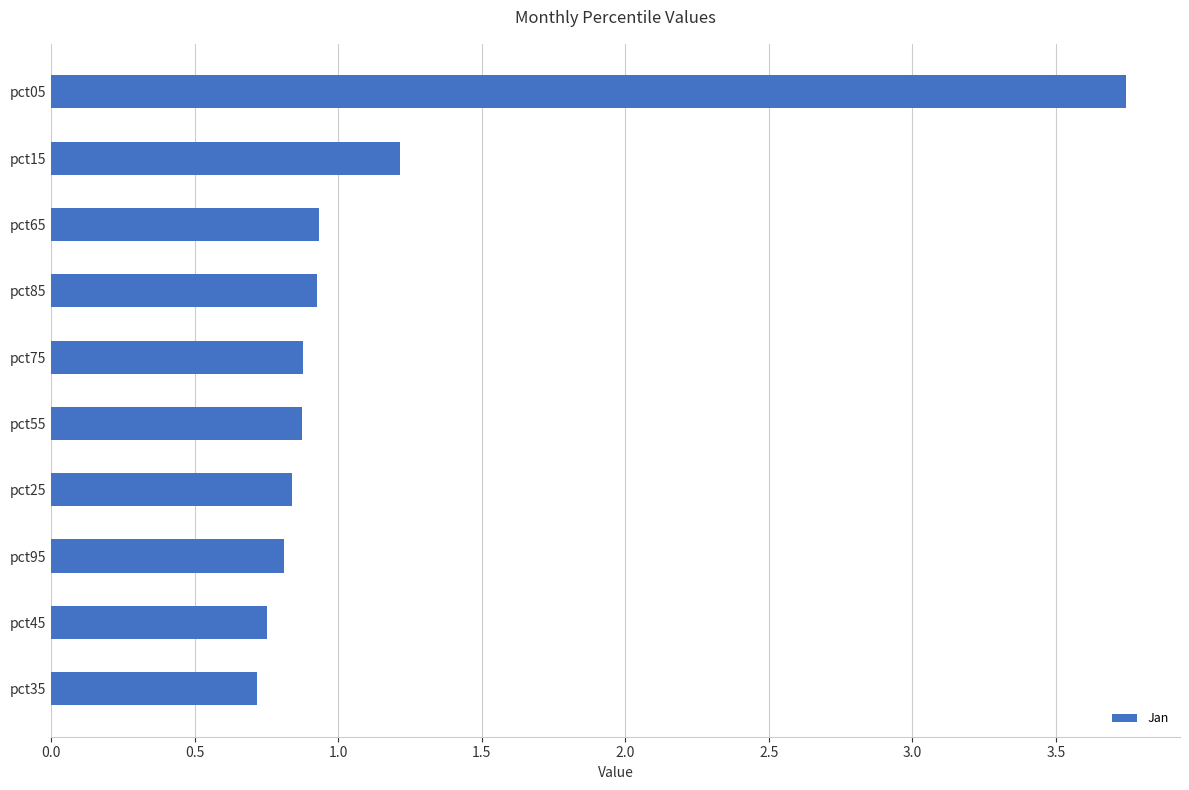

What is the difference between the second highest and minimum values?

0.5